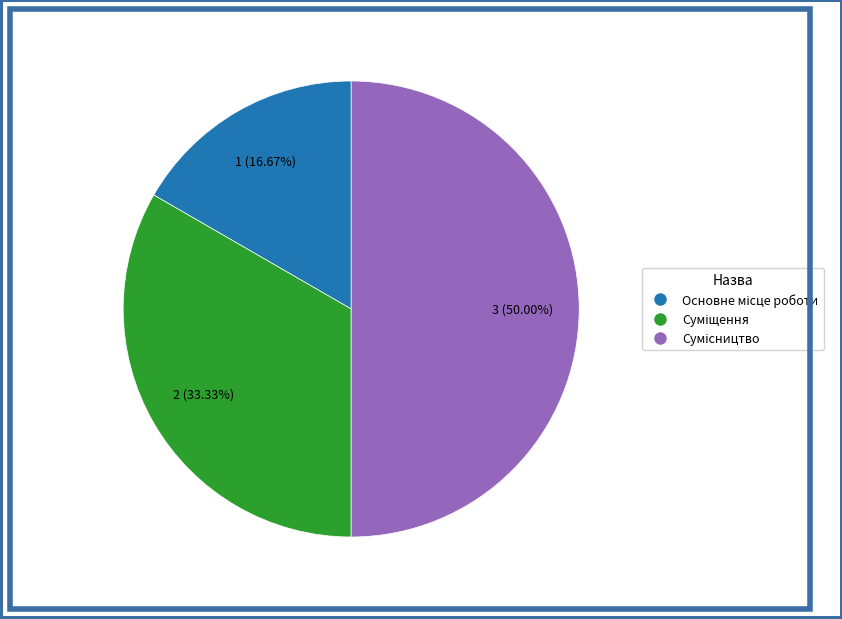

Does Основне місце роботи represent more than half of the total?

No